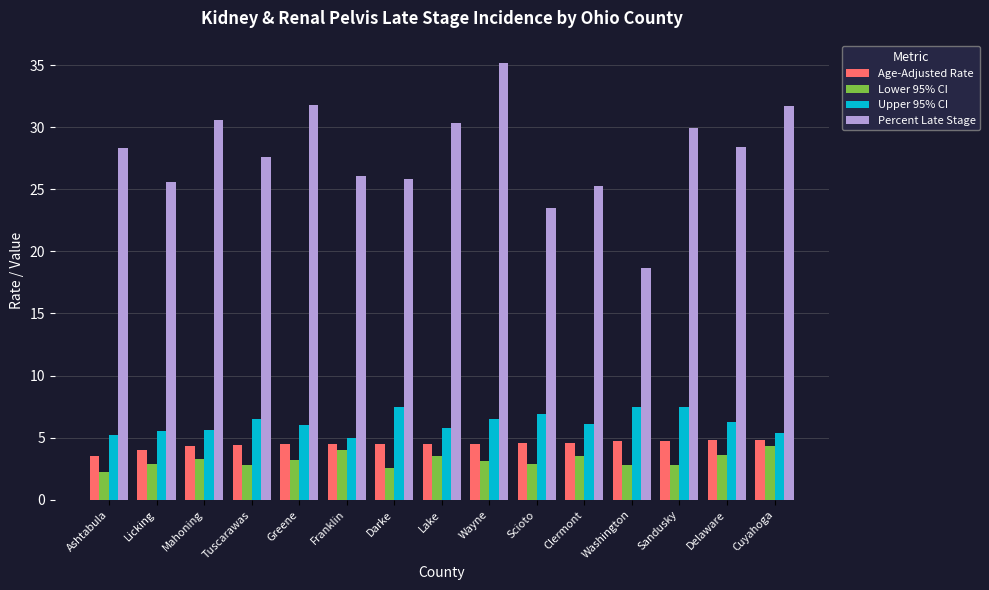

At which category is the sum across all series the highest?

Wayne